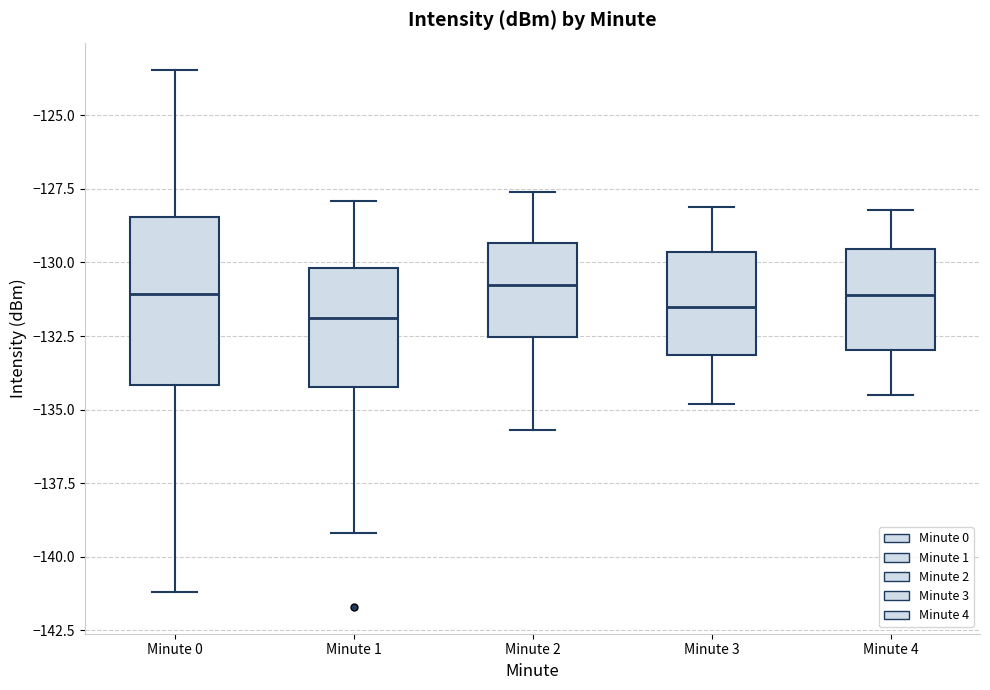

Reading left to right, read every box against the y-axis: the position of its median line, the range the box covers, and the ends of its whiskers. The values are not printed on the chart, so give them approximately, as read against the axis.

Minute 0: median -131.0, box -134.0 to -128.5, whiskers -141.0 to -123.5
Minute 1: median -132.0, box -134.0 to -130.0, whiskers -139.0 to -128.0
Minute 2: median -130.5, box -132.5 to -129.5, whiskers -135.5 to -127.5
Minute 3: median -131.5, box -133.0 to -129.5, whiskers -135.0 to -128.0
Minute 4: median -131.0, box -133.0 to -129.5, whiskers -134.5 to -128.0